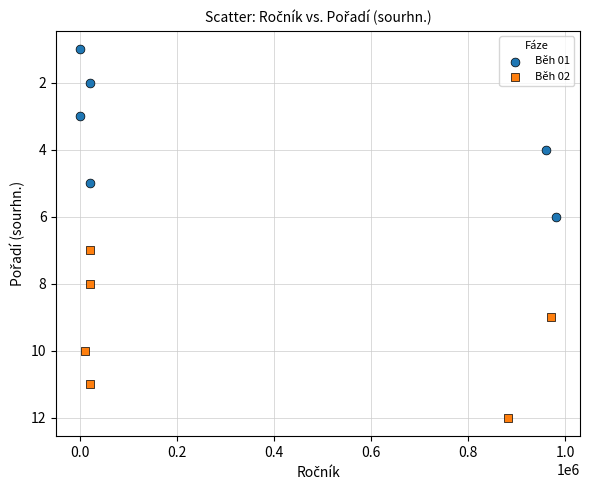

Which series contains the lowest Y value?

Běh 01